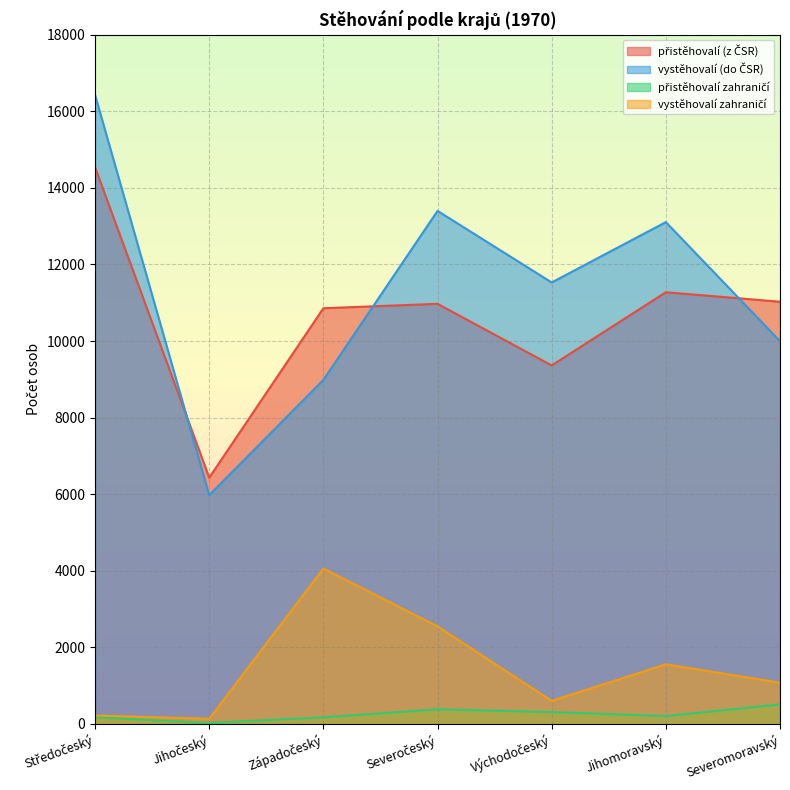

Which series has the largest range (max minus min)?

vystěhovalí (do ČSR)